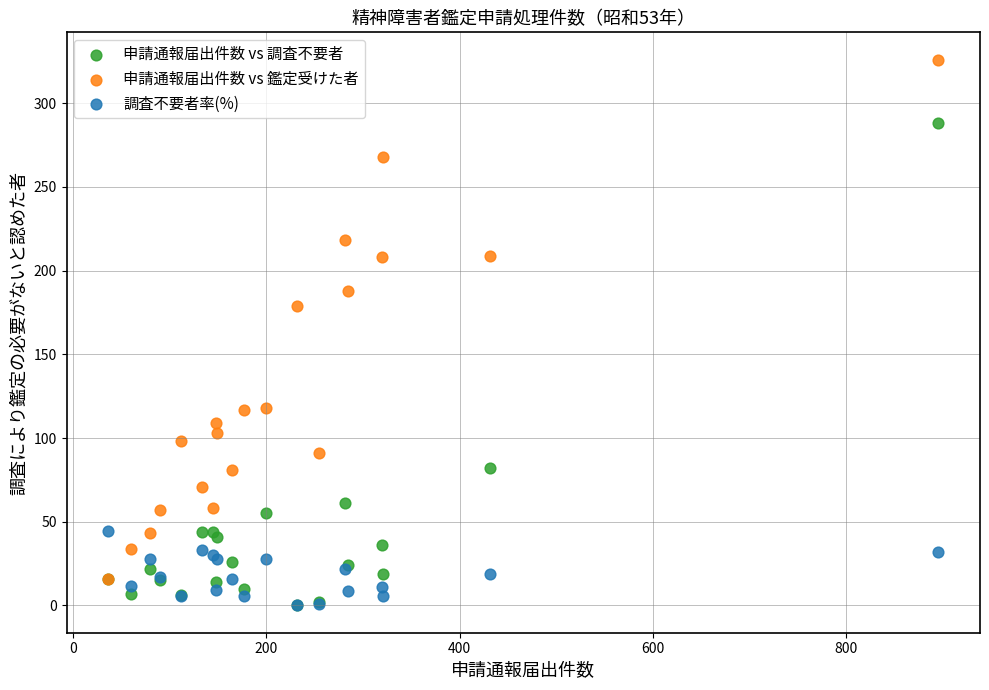

What are all the series names shown in the legend?

申請通報届出件数 vs 調査不要者, 申請通報届出件数 vs 鑑定受けた者, 調査不要者率(%)